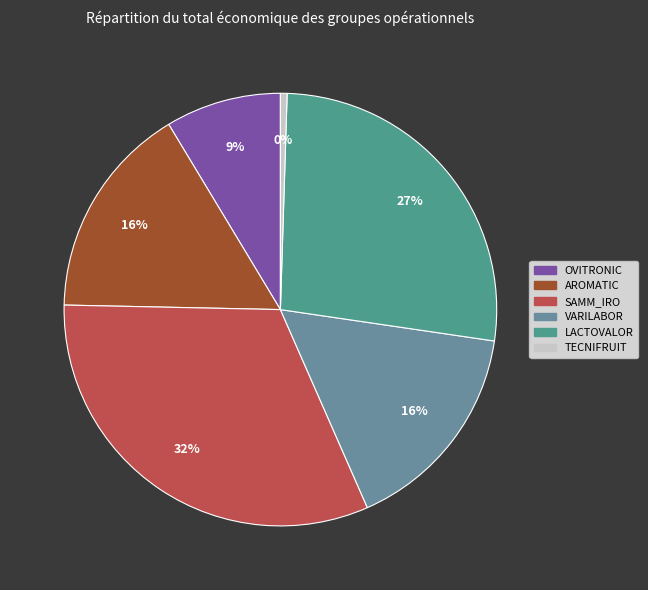

Combined, what portion of the pie is SAMM_IRO and VARILABOR?

48.0%